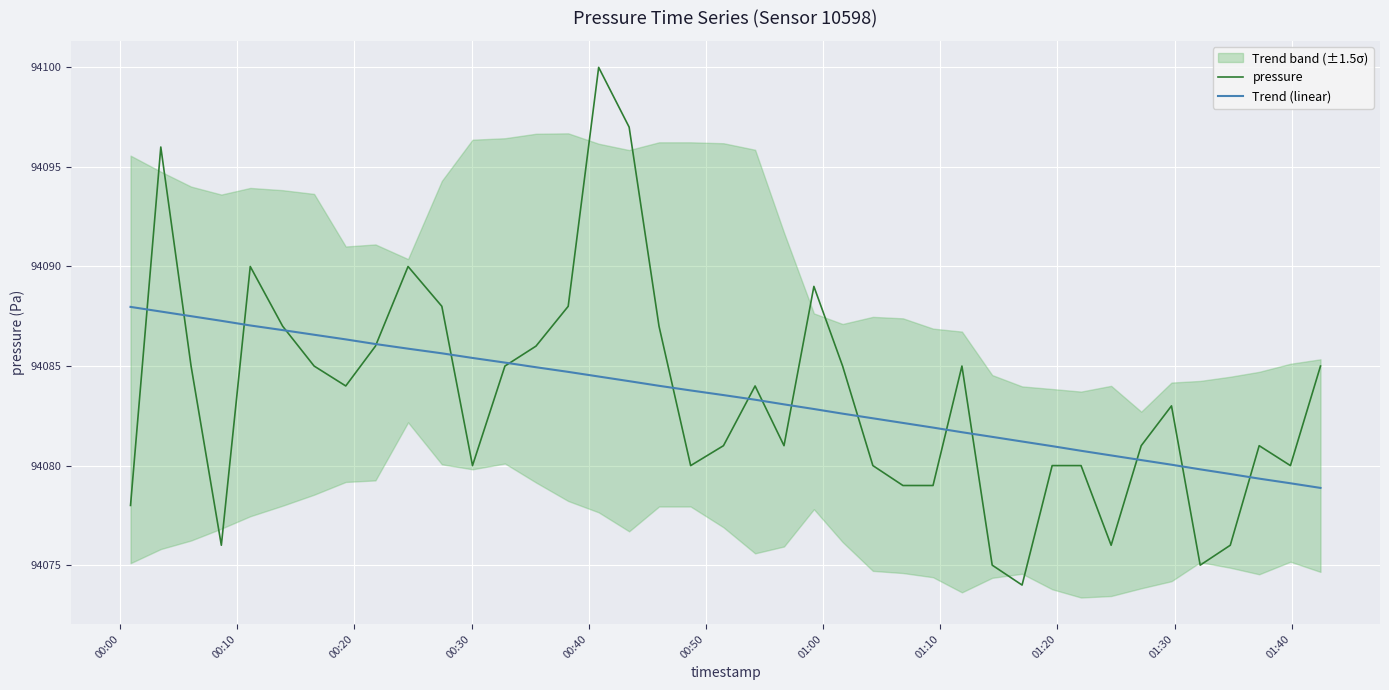

What is the maximum value for Trend (linear)?

94088.0